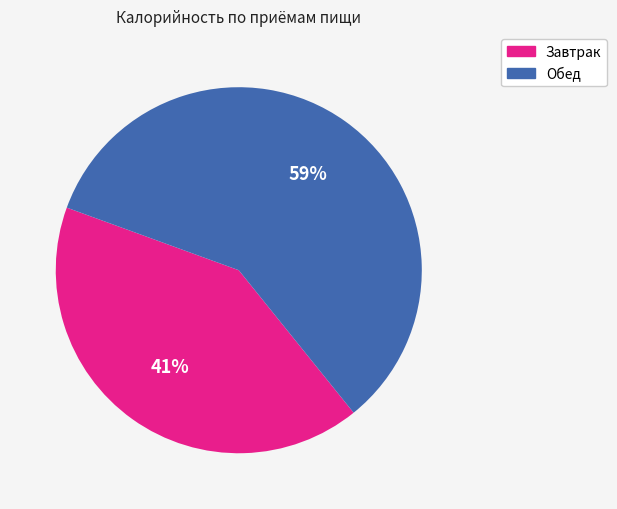

To the nearest percent, what is the average slice percentage?

50%